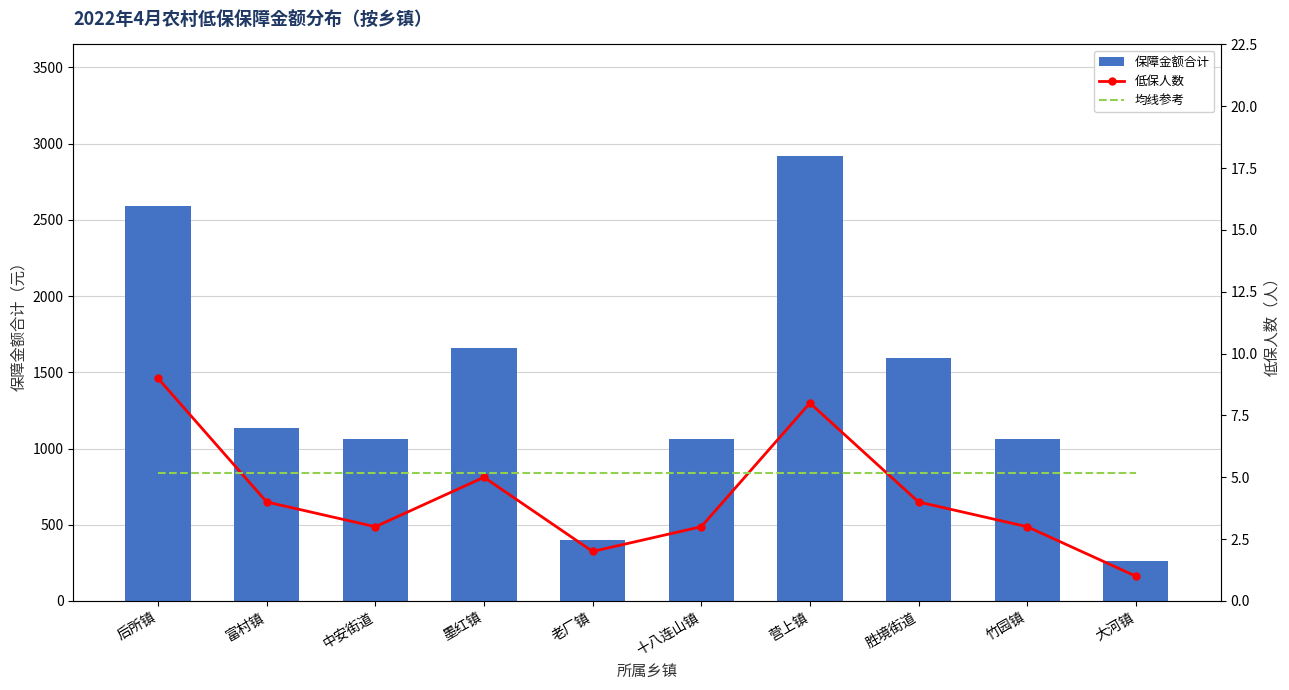

What is the value of the 均线参考 bar at the 2nd from the left?

5.2